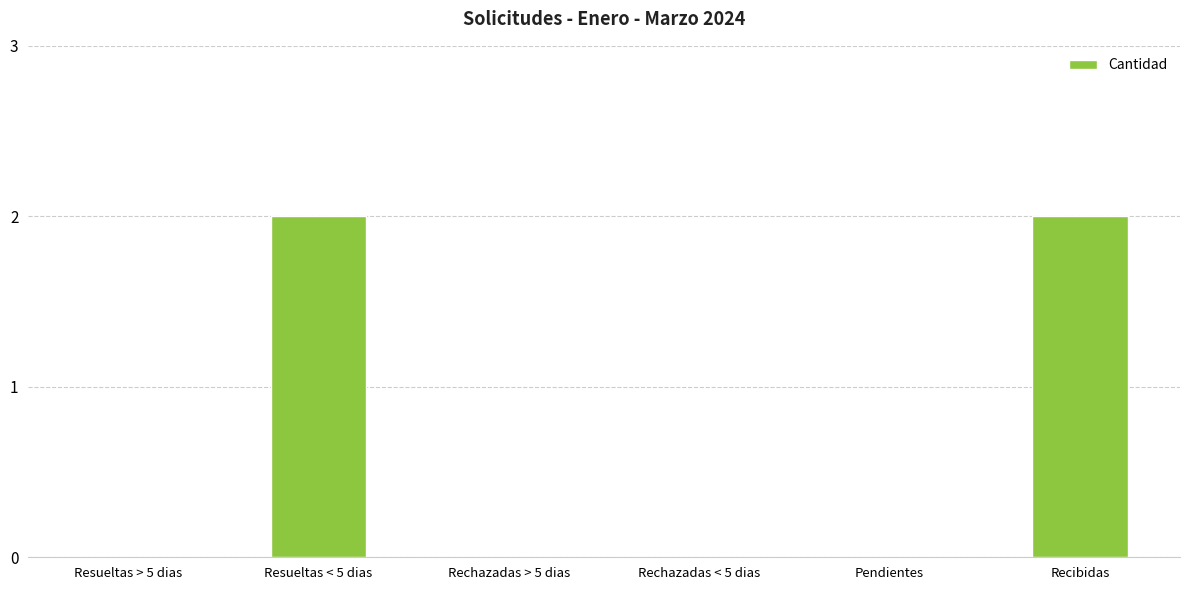

Does the chart contain stacked bars?

No